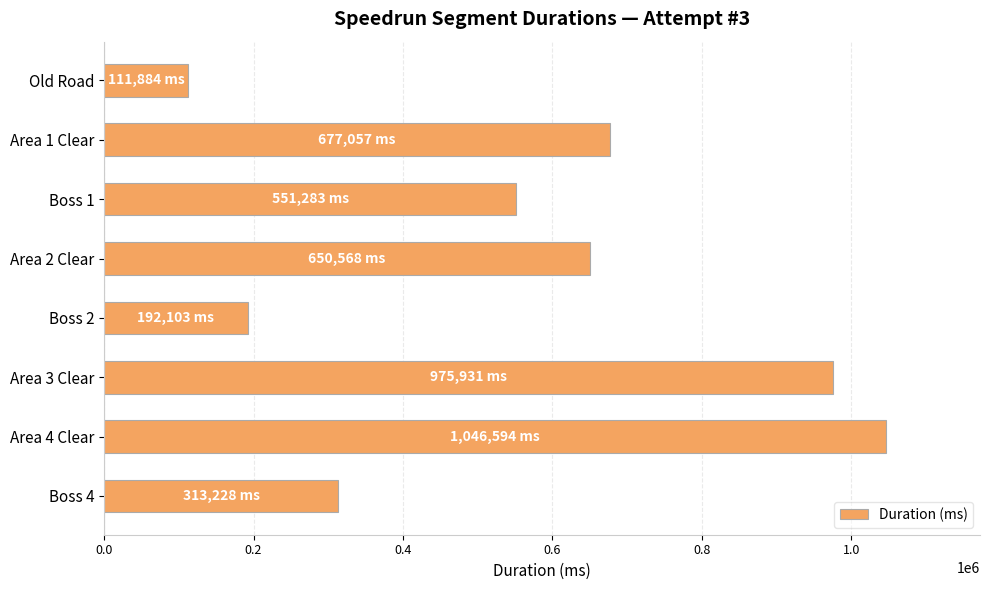

Where is the data nearest to the value 579239?

Boss 1